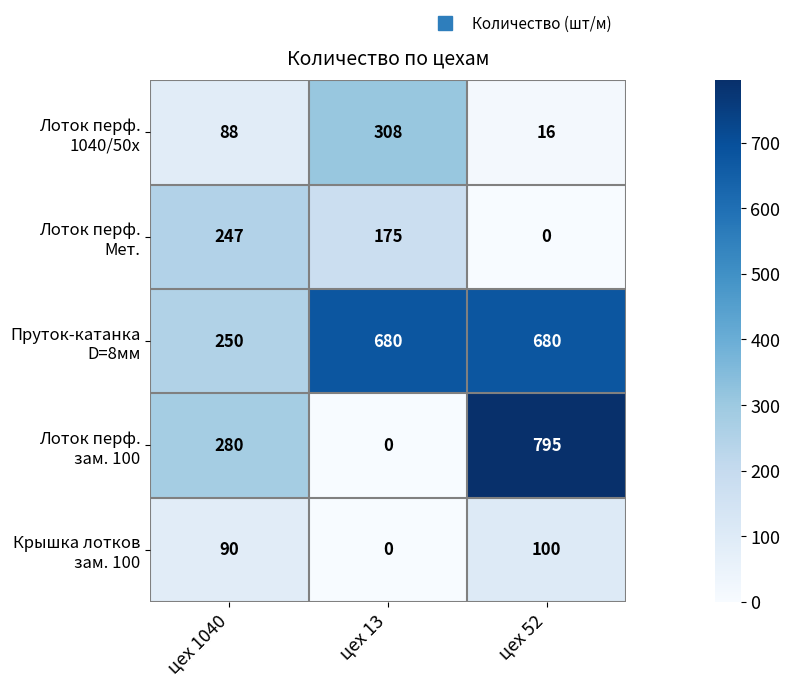

What is the difference between the highest and lowest values at цех 52?

795